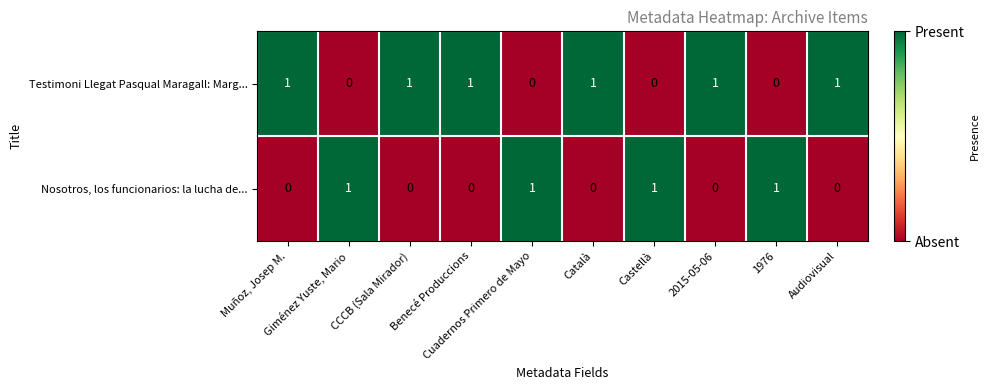

What is the sum of all Testimoni Llegat Pasqual Maragall: Marg... values?

6